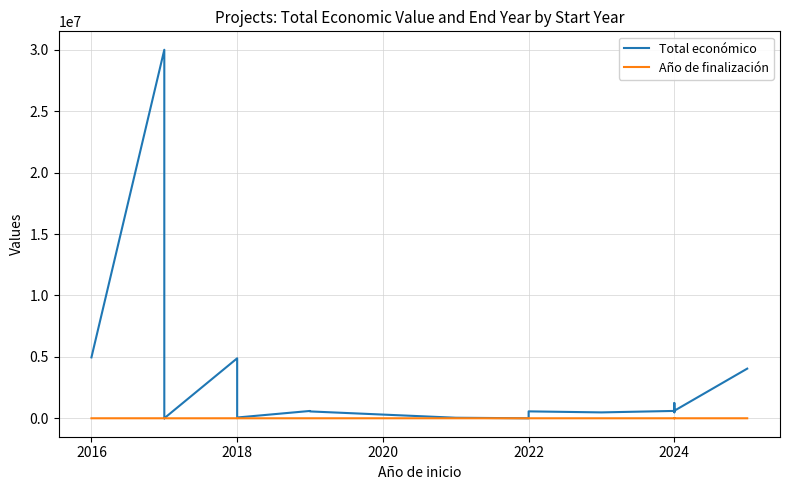

How many positive values does the Año de finalización series have?

18